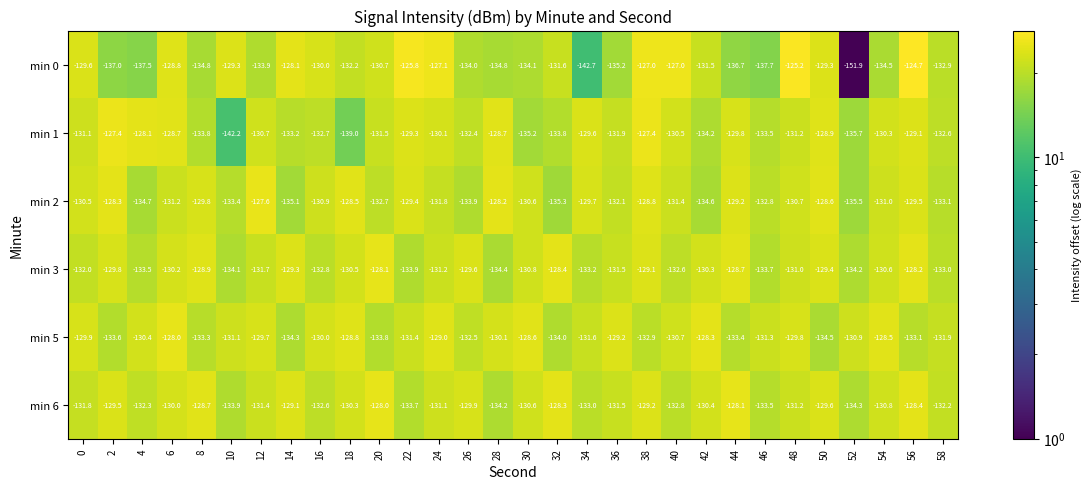

Which series has the largest total across all categories?

min 6